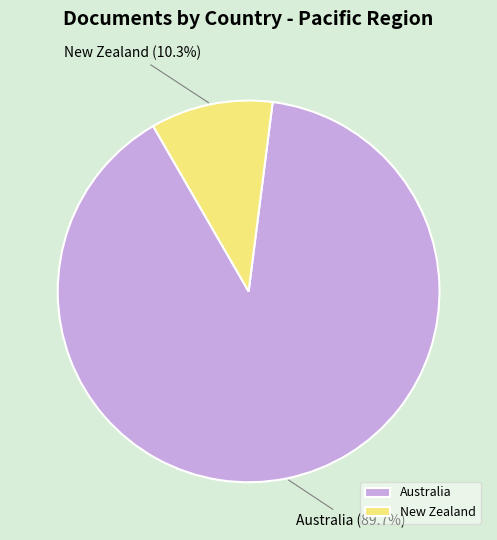

To the nearest percent, what portion does New Zealand represent?

10%